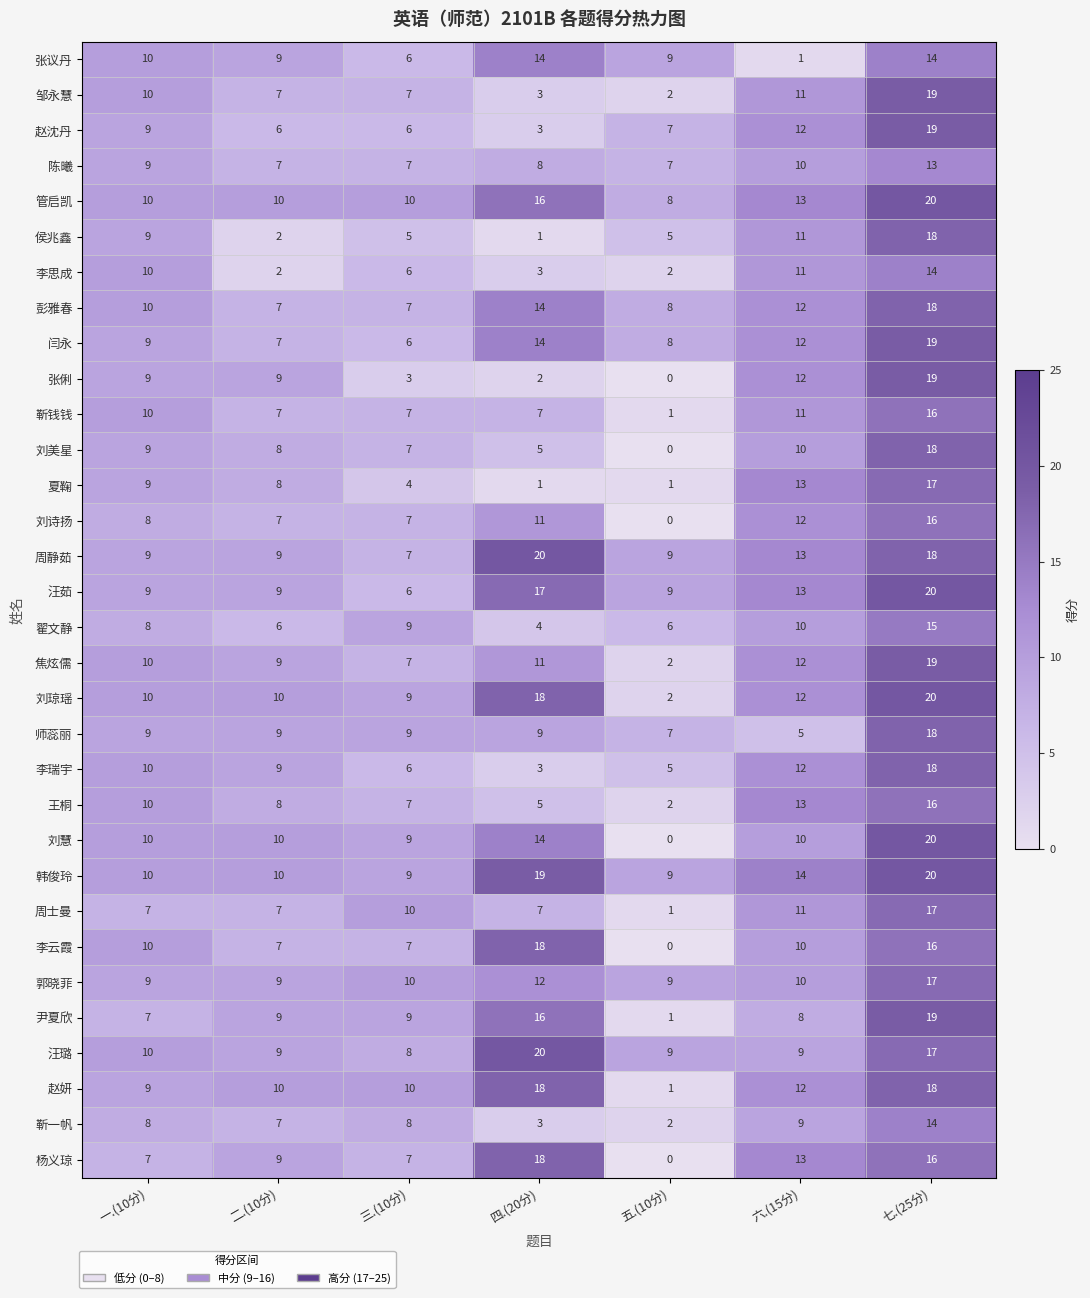

How many categories are shown in the chart?

7